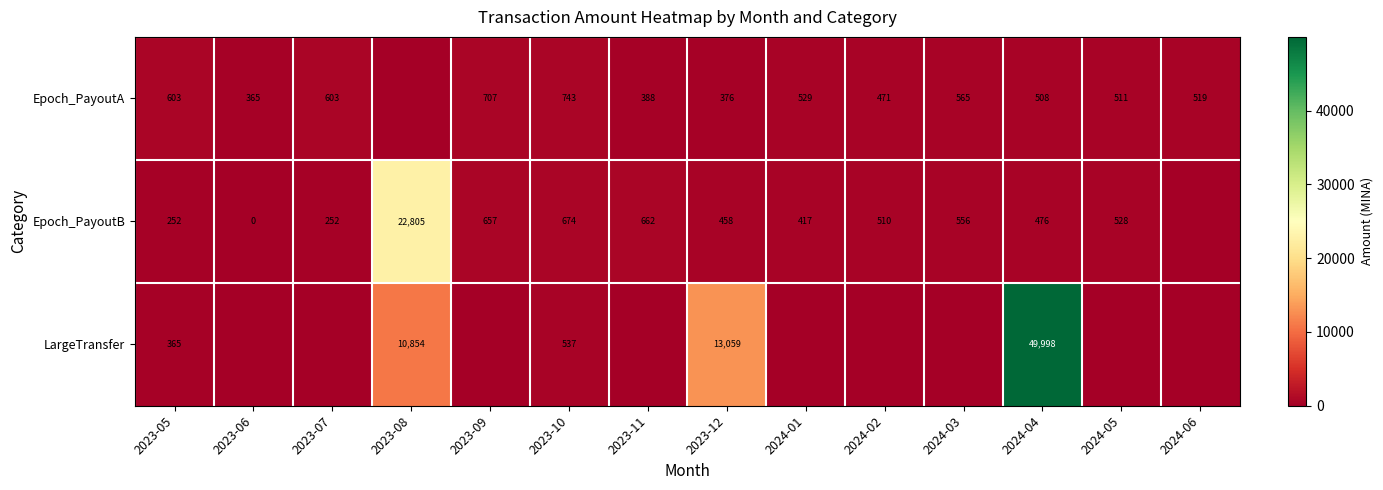

True or false: Epoch_PayoutB has a value of 330 at 2023-09.

False